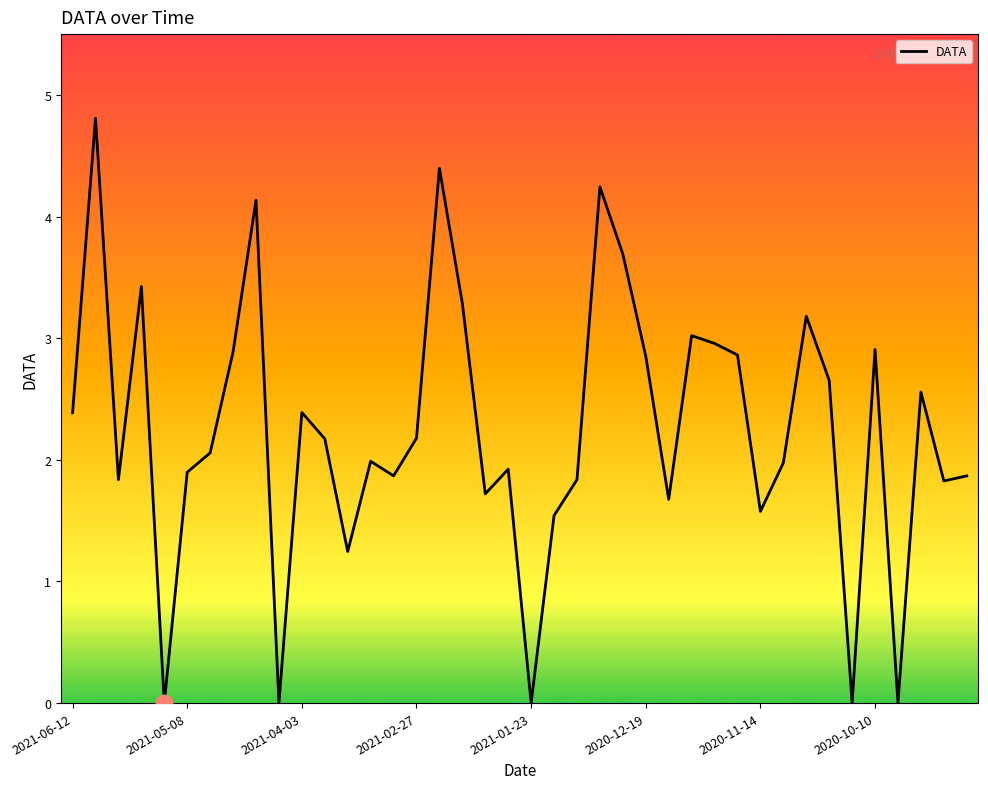

How many points are lower than both their immediate neighbors (excluding endpoints)?

12